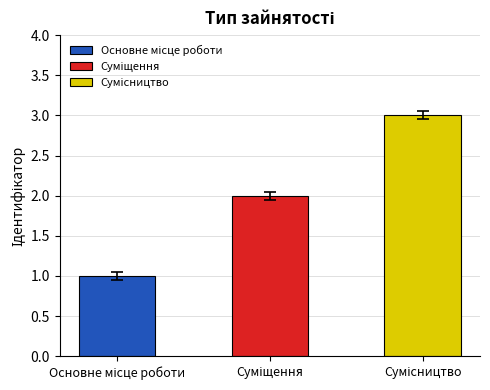

Rank the categories by value from lowest to highest.

Основне місце роботи, Суміщення, Сумісництво